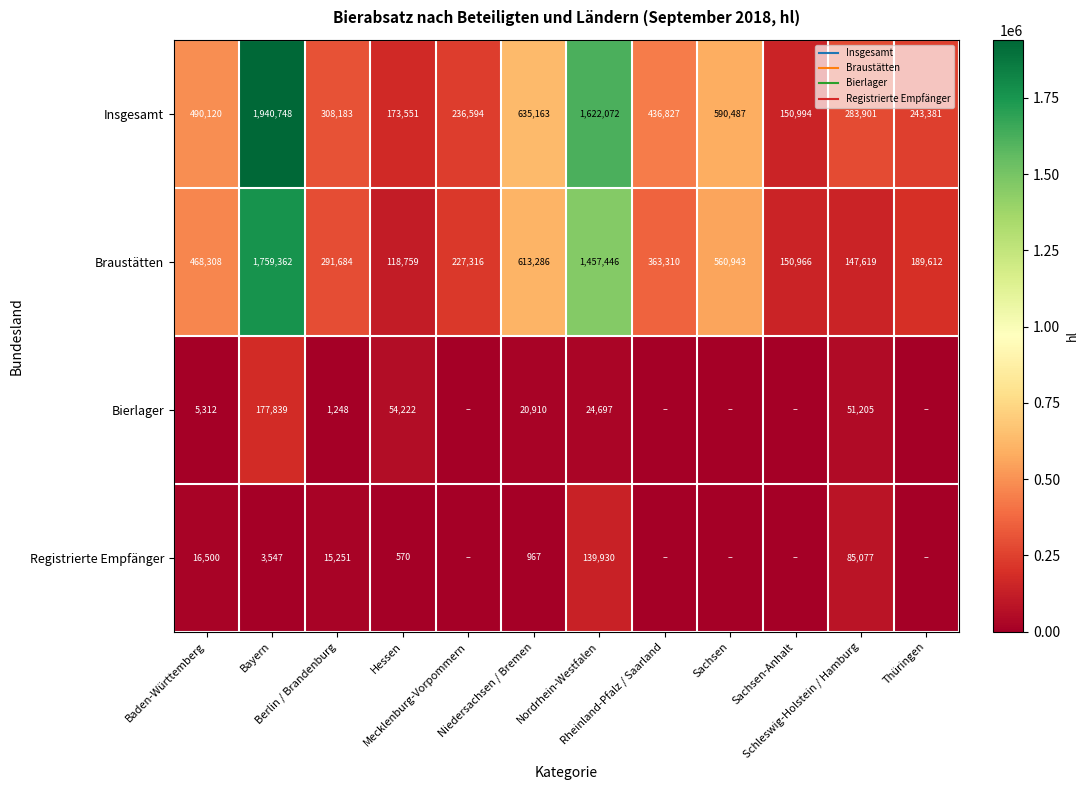

Which series has the largest total across all categories?

Insgesamt